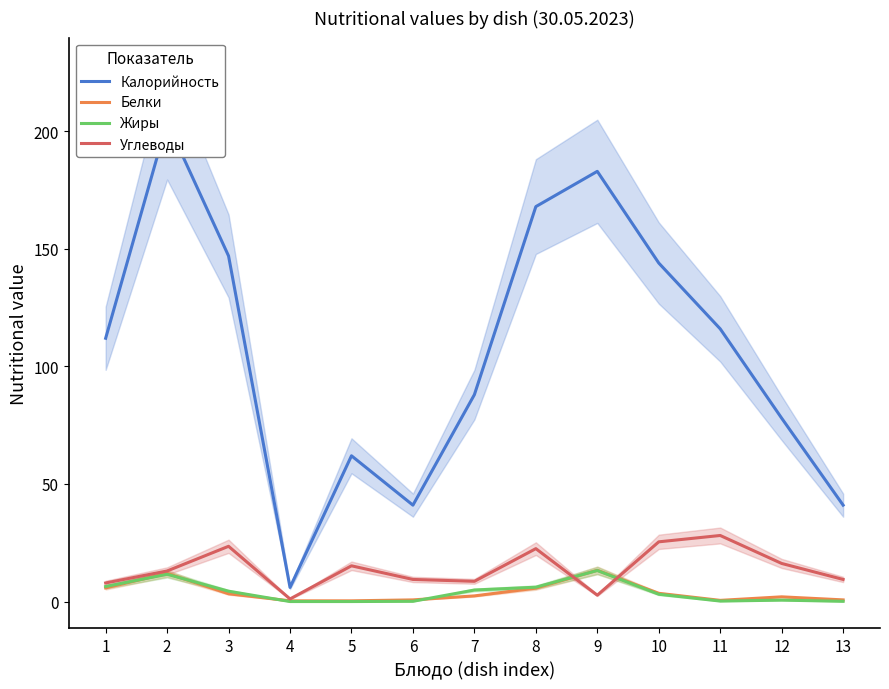

Between which two adjacent categories do Жиры and Углеводы first intersect?

8 and 9